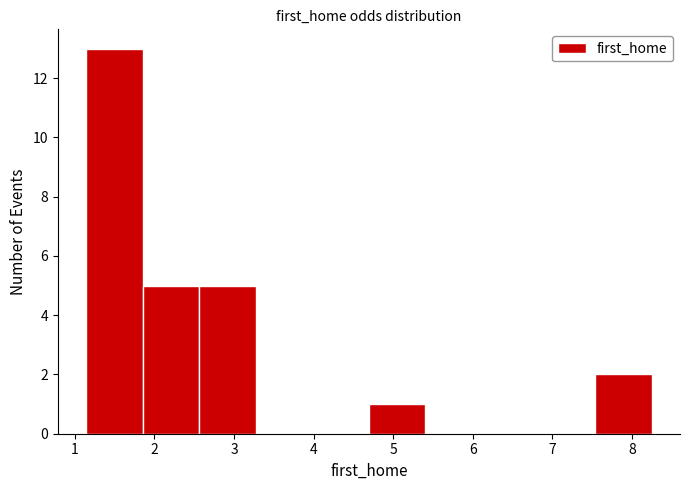

Which range on the x-axis has the tallest bar?

1.1 to 1.9